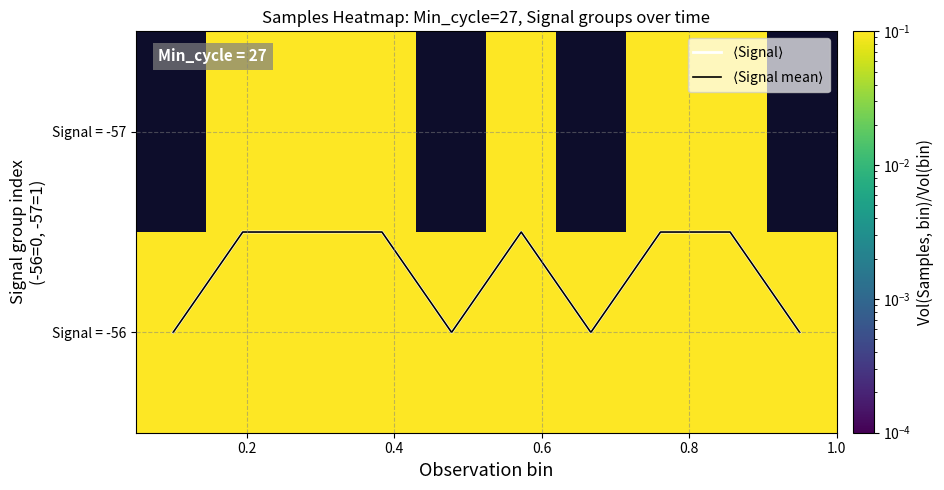

Which series has the largest range (max minus min)?

$\langle$Signal$\rangle$